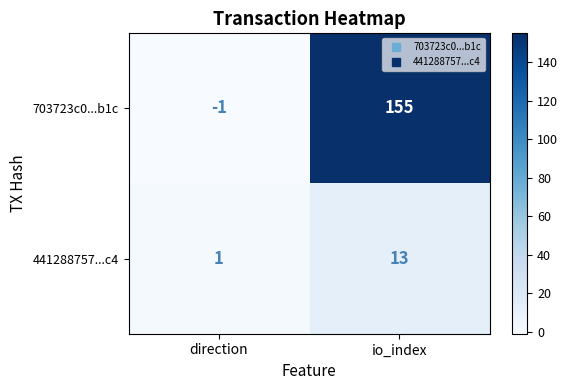

What is the spread (max minus min) of values at io_index?

142